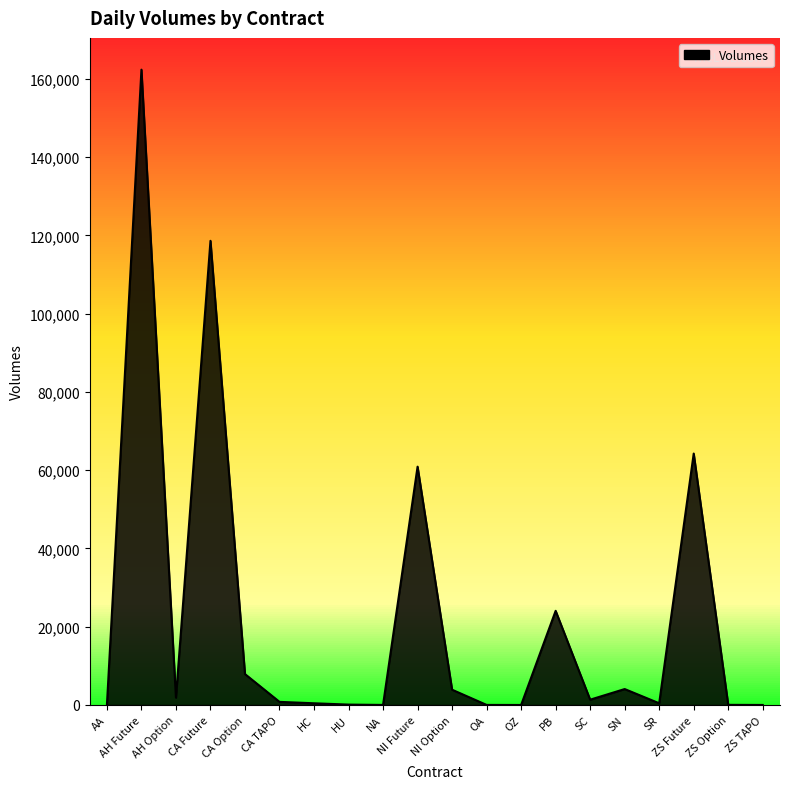

The value at PB is 24067. True or false?

True